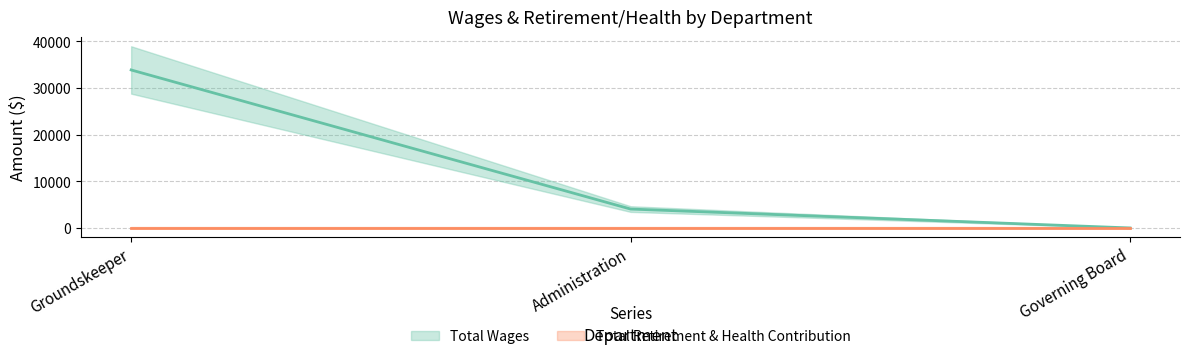

The value at Administration is 6408. True or false?

False